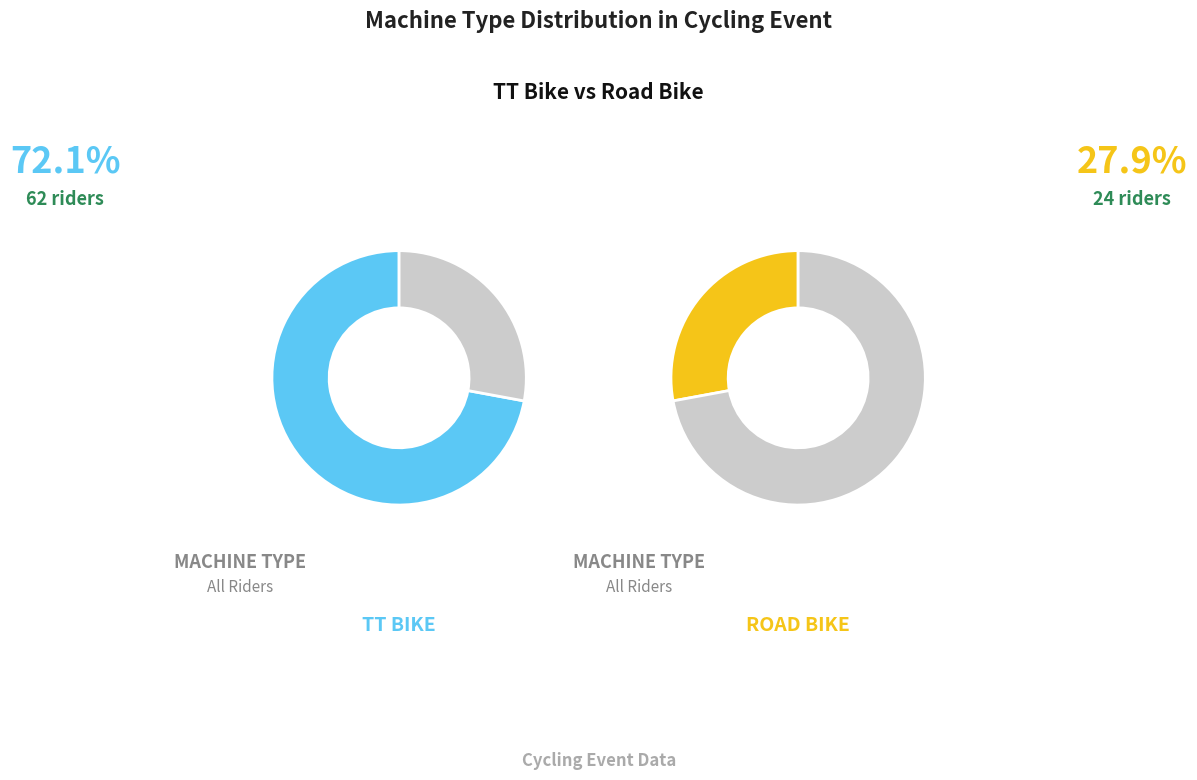

How many segments does this pie chart have?

2